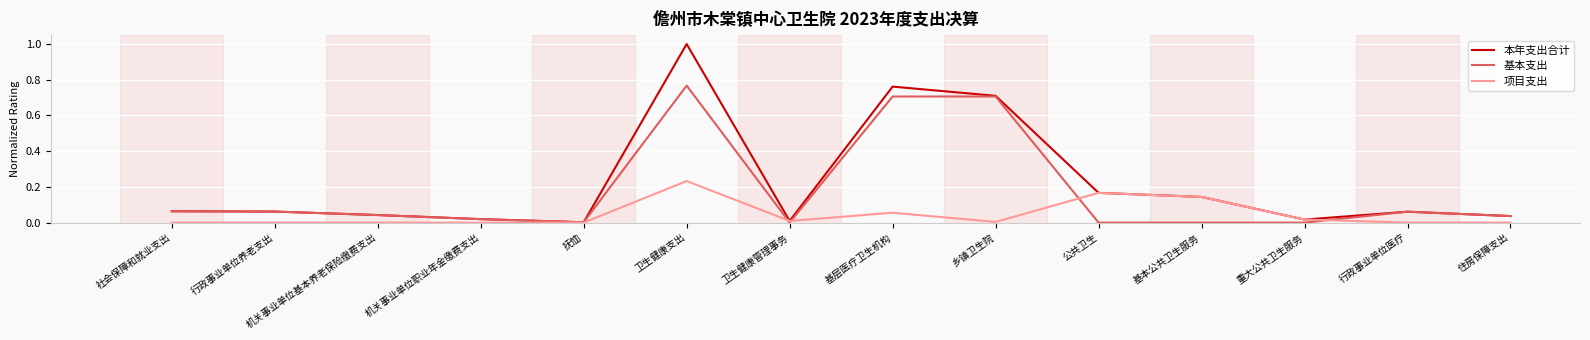

What is the difference between the maximum and second lowest values in the 本年支出合计 series?

1.0